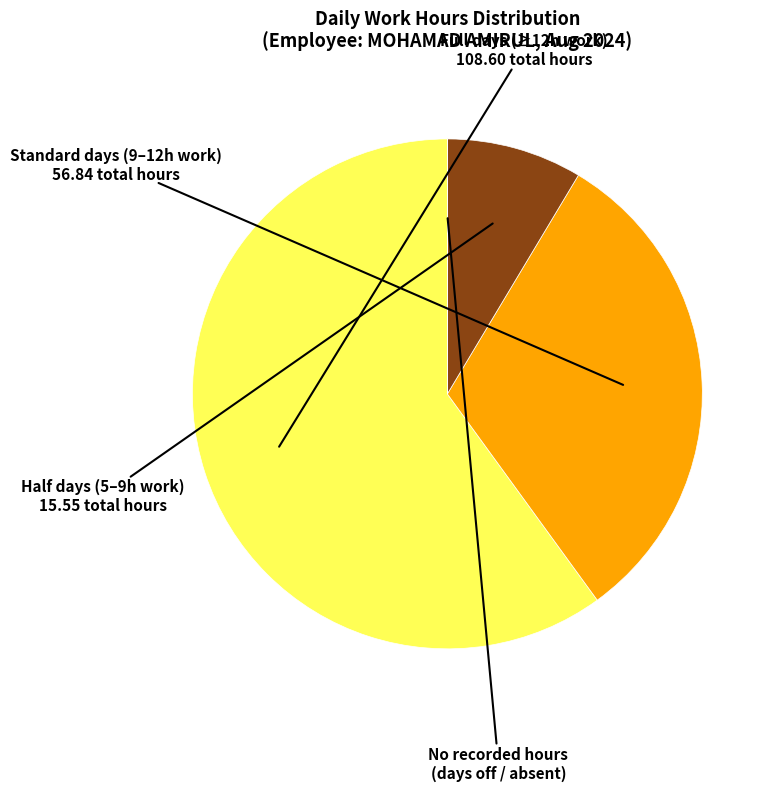

The Half days (5–9h work) slice represents 19% of the pie. True or false?

False